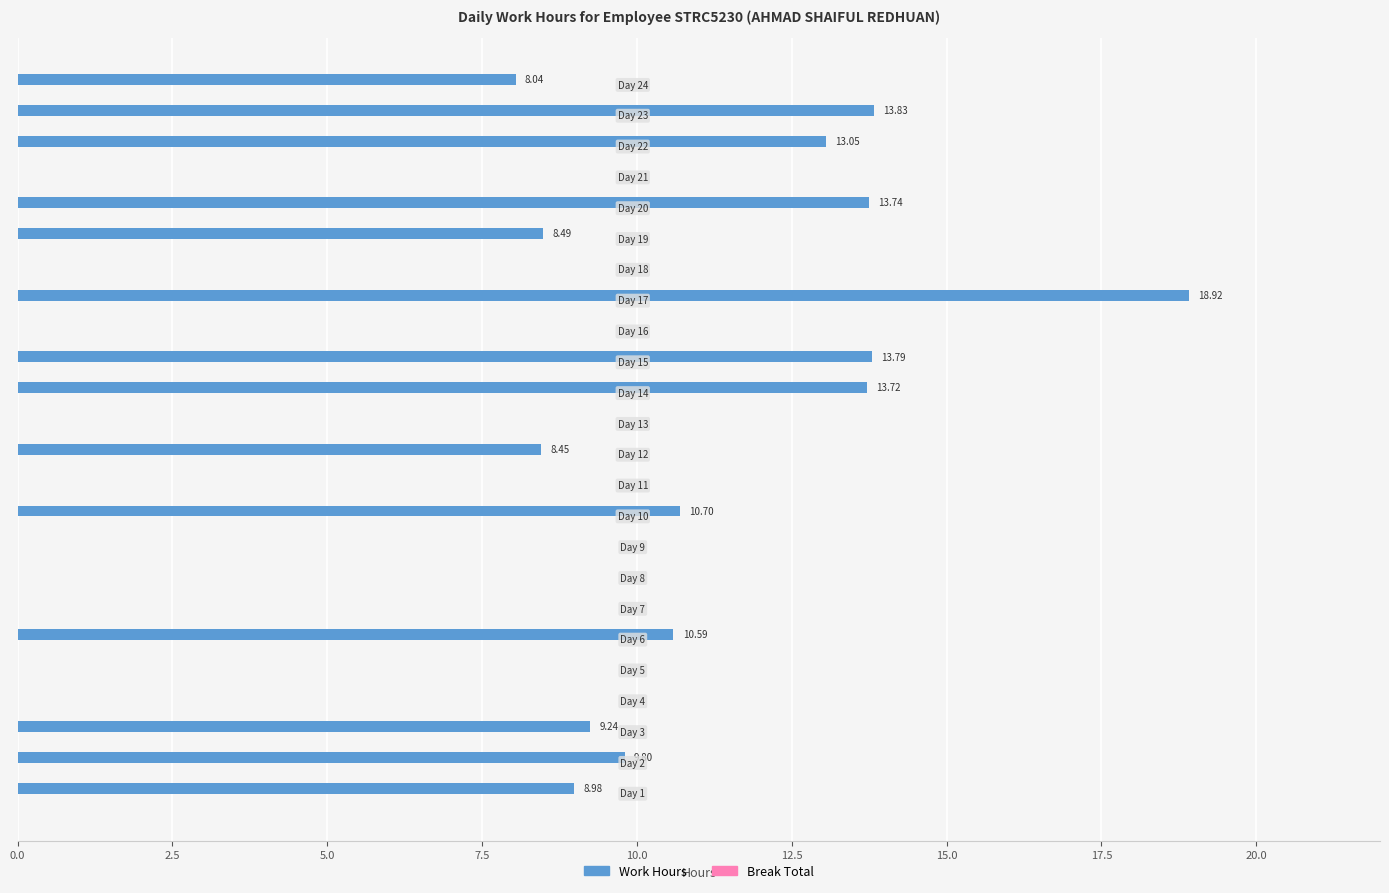

How many distinct data groups are displayed?

1